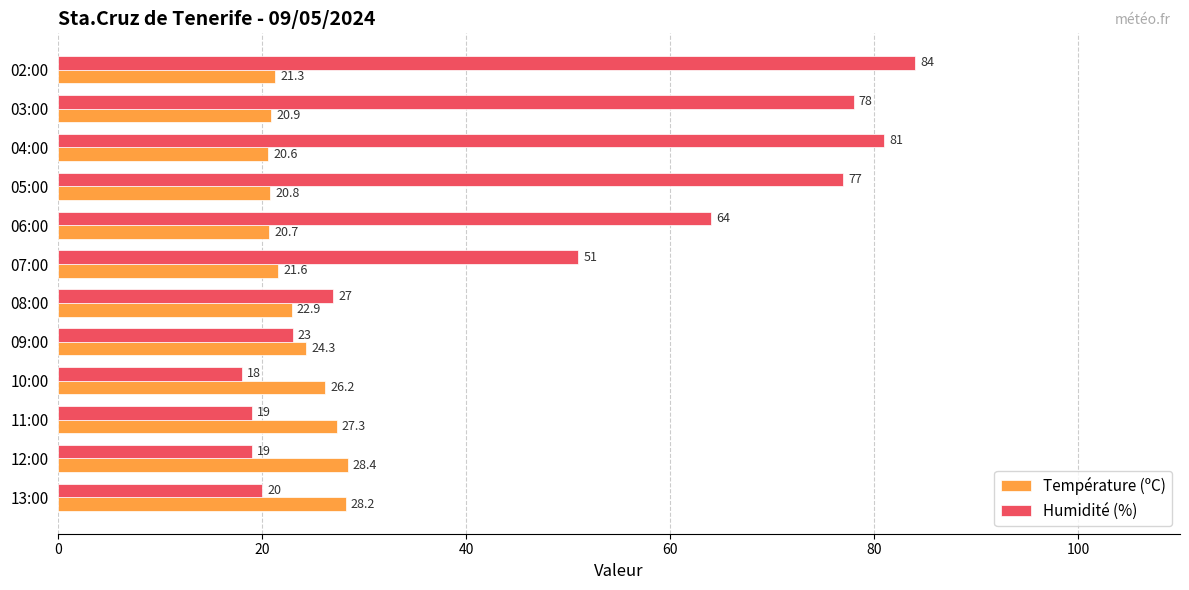

Which category has the highest value across all series?

02:00